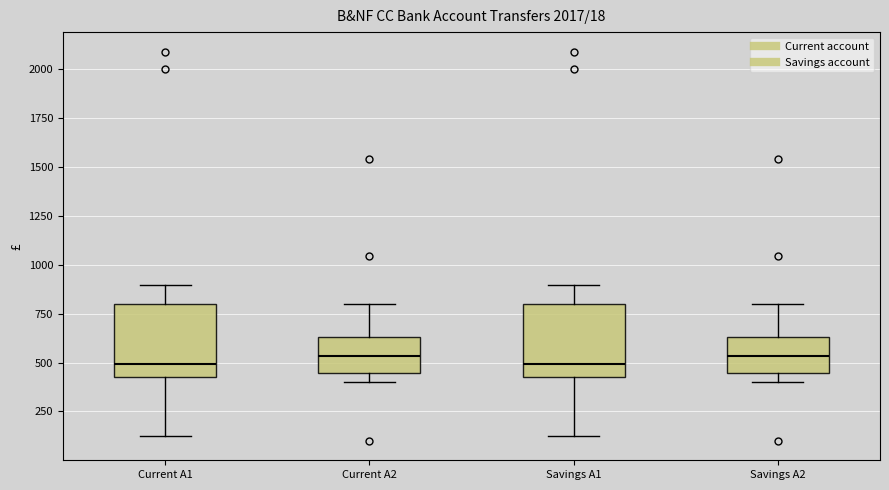

Where is the lower edge of the box for Current A2 on the y-axis? The values are not printed on the chart, so give them approximately, as read against the axis.

450